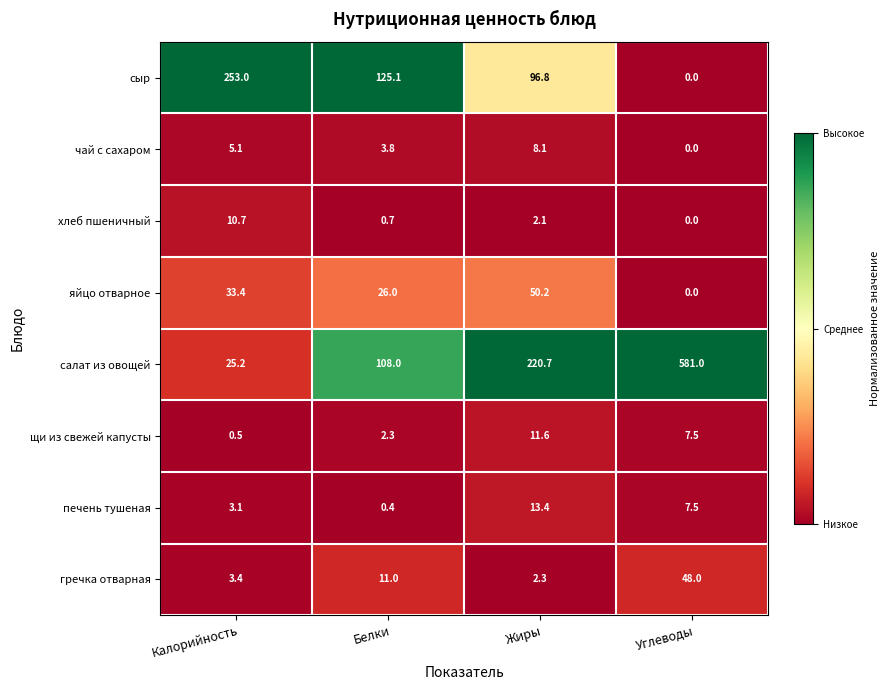

Rank the series by their maximum value, from lowest to highest.

чай с сахаром, хлеб пшеничный, щи из свежей капусты, печень тушеная, гречка отварная, яйцо отварное, сыр, салат из овощей